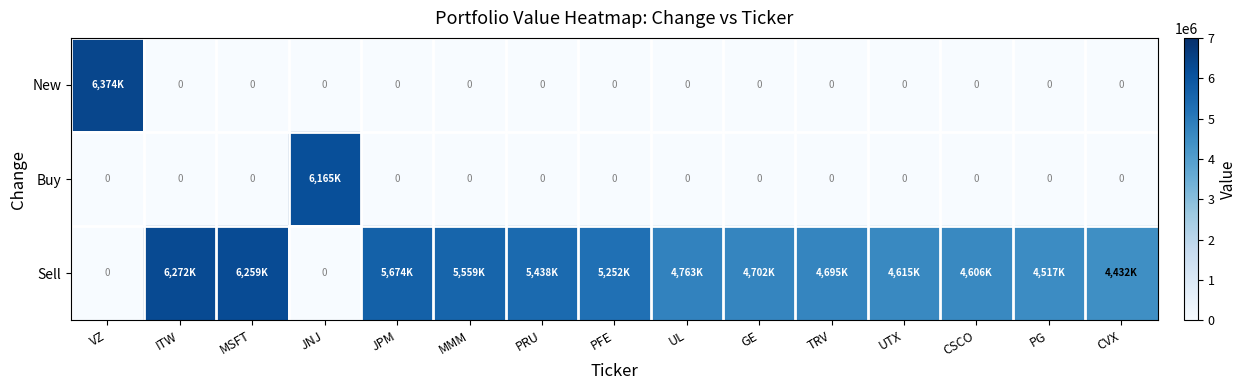

At which category does the chart reach its peak across all series?

VZ